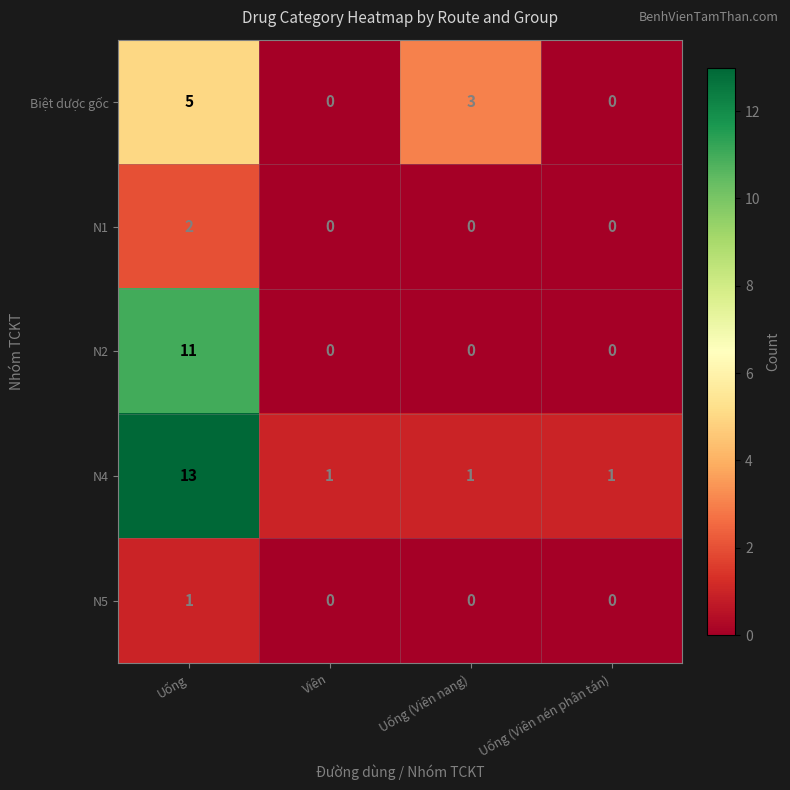

What is the difference between the maximum and minimum values in the N4 series?

12